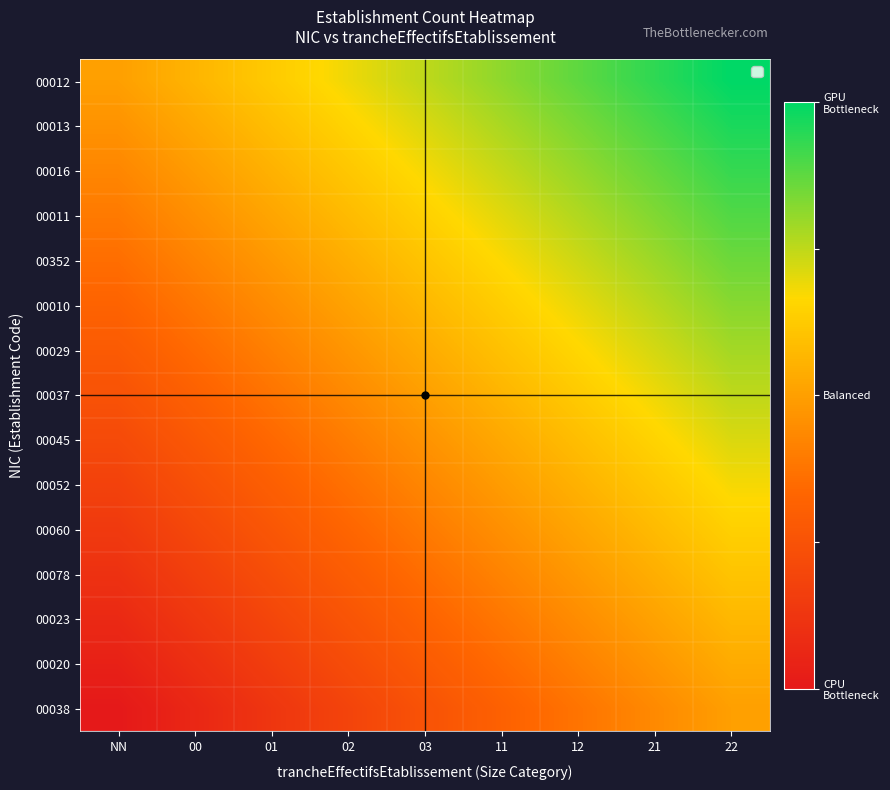

Reading left to right, what are all the values shown in this chart?

00012: NN=0.0	00=0.1	01=0.2	02=0.4	03=0.5	11=0.6	12=0.8	21=0.9	22=1.0
00013: NN=-0.1	00=0.1	01=0.2	02=0.3	03=0.4	11=0.6	12=0.7	21=0.8	22=0.9
00016: NN=-0.1	00=-0.0	01=0.1	02=0.2	03=0.4	11=0.5	12=0.6	21=0.7	22=0.9
00011: NN=-0.2	00=-0.1	01=0.0	02=0.2	03=0.3	11=0.4	12=0.5	21=0.7	22=0.8
00352: NN=-0.3	00=-0.2	01=-0.0	02=0.1	03=0.2	11=0.3	12=0.5	21=0.6	22=0.7
00010: NN=-0.4	00=-0.2	01=-0.1	02=0.0	03=0.1	11=0.3	12=0.4	21=0.5	22=0.6
00029: NN=-0.4	00=-0.3	01=-0.2	02=-0.1	03=0.1	11=0.2	12=0.3	21=0.4	22=0.6
00037: NN=-0.5	00=-0.4	01=-0.2	02=-0.1	03=0.0	11=0.1	12=0.2	21=0.4	22=0.5
00045: NN=-0.6	00=-0.4	01=-0.3	02=-0.2	03=-0.1	11=0.1	12=0.2	21=0.3	22=0.4
00052: NN=-0.6	00=-0.5	01=-0.4	02=-0.3	03=-0.1	11=-0.0	12=0.1	21=0.2	22=0.4
00060: NN=-0.7	00=-0.6	01=-0.5	02=-0.3	03=-0.2	11=-0.1	12=0.0	21=0.2	22=0.3
00078: NN=-0.8	00=-0.7	01=-0.5	02=-0.4	03=-0.3	11=-0.2	12=-0.0	21=0.1	22=0.2
00023: NN=-0.9	00=-0.7	01=-0.6	02=-0.5	03=-0.4	11=-0.2	12=-0.1	21=0.0	22=0.1
00020: NN=-0.9	00=-0.8	01=-0.7	02=-0.6	03=-0.4	11=-0.3	12=-0.2	21=-0.1	22=0.1
00038: NN=-1.0	00=-0.9	01=-0.8	02=-0.6	03=-0.5	11=-0.4	12=-0.2	21=-0.1	22=0.0